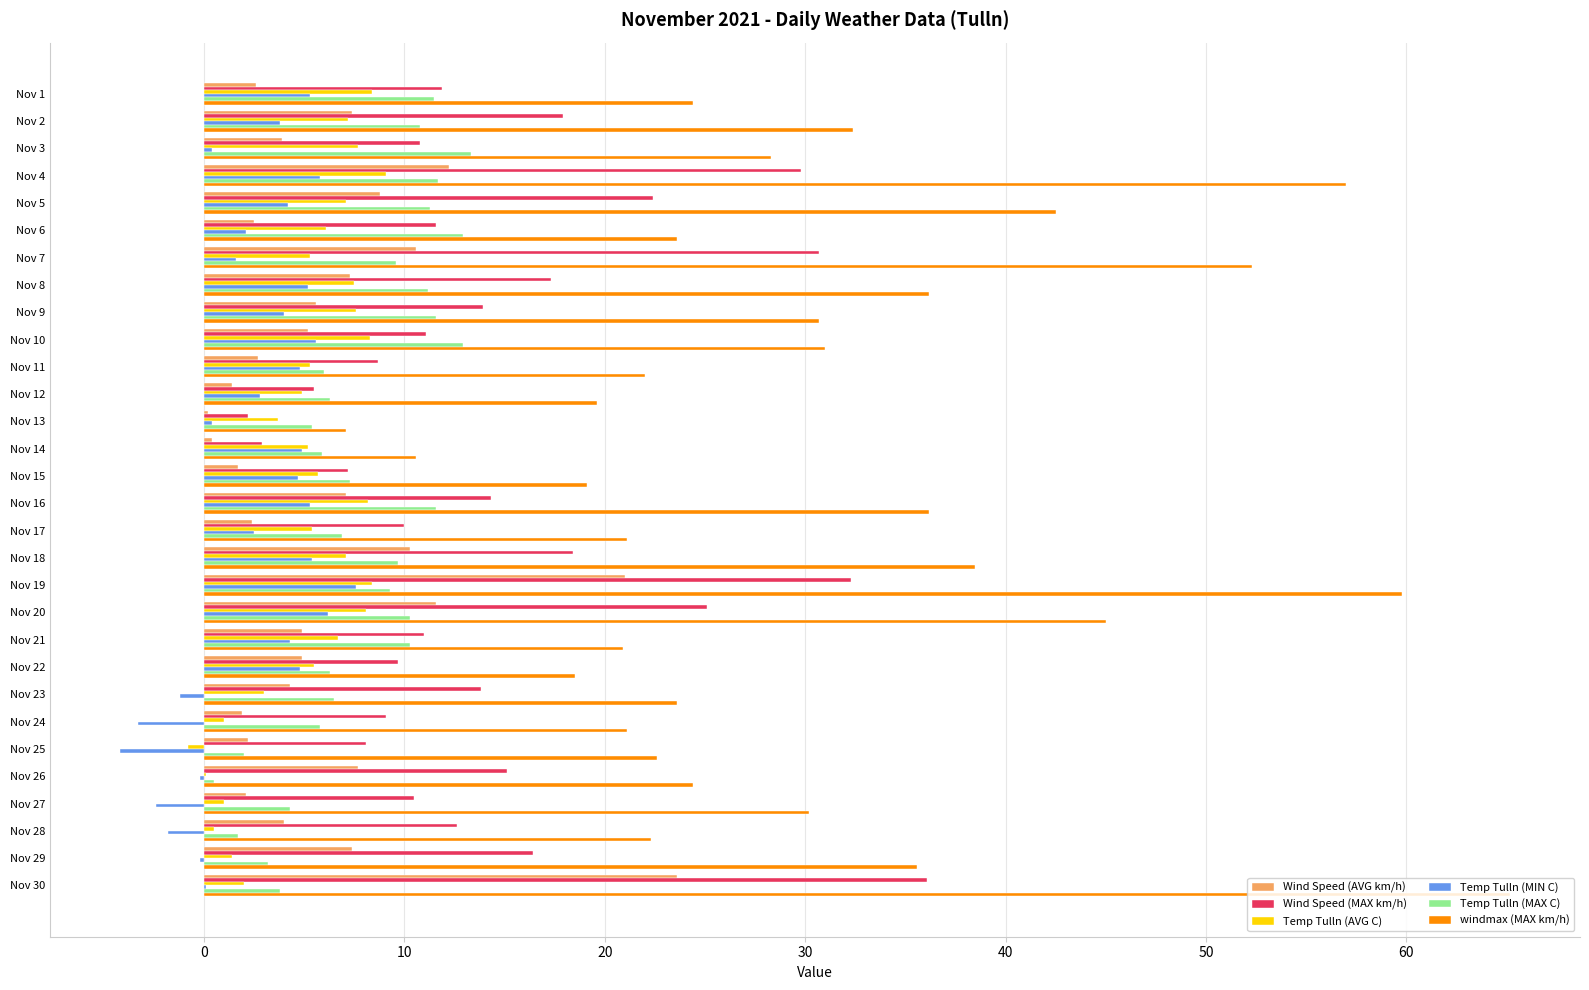

At which label does windmax (MAX km/h) reach its peak?

Nov 30